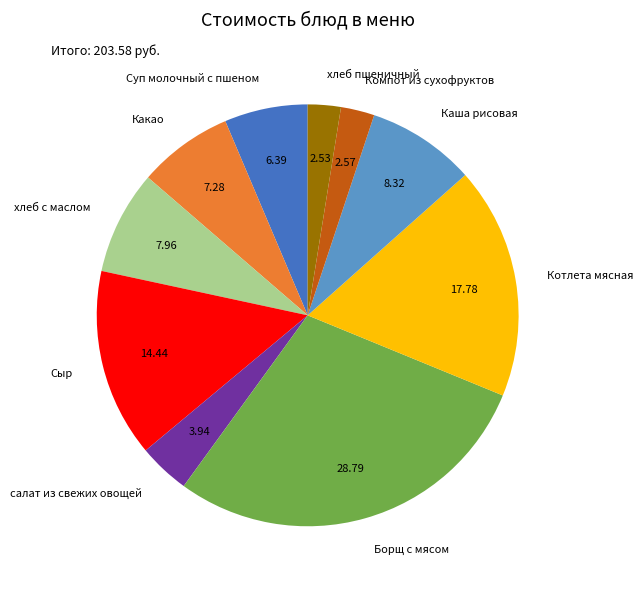

Approximately how many times larger is the value at Каша рисовая compared to Суп молочный с пшеном?

1.3